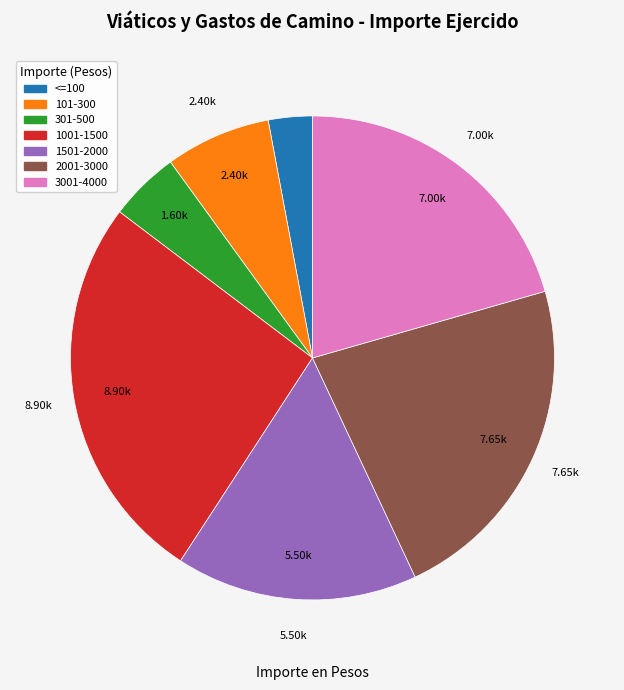

Does any single category account for the majority?

No